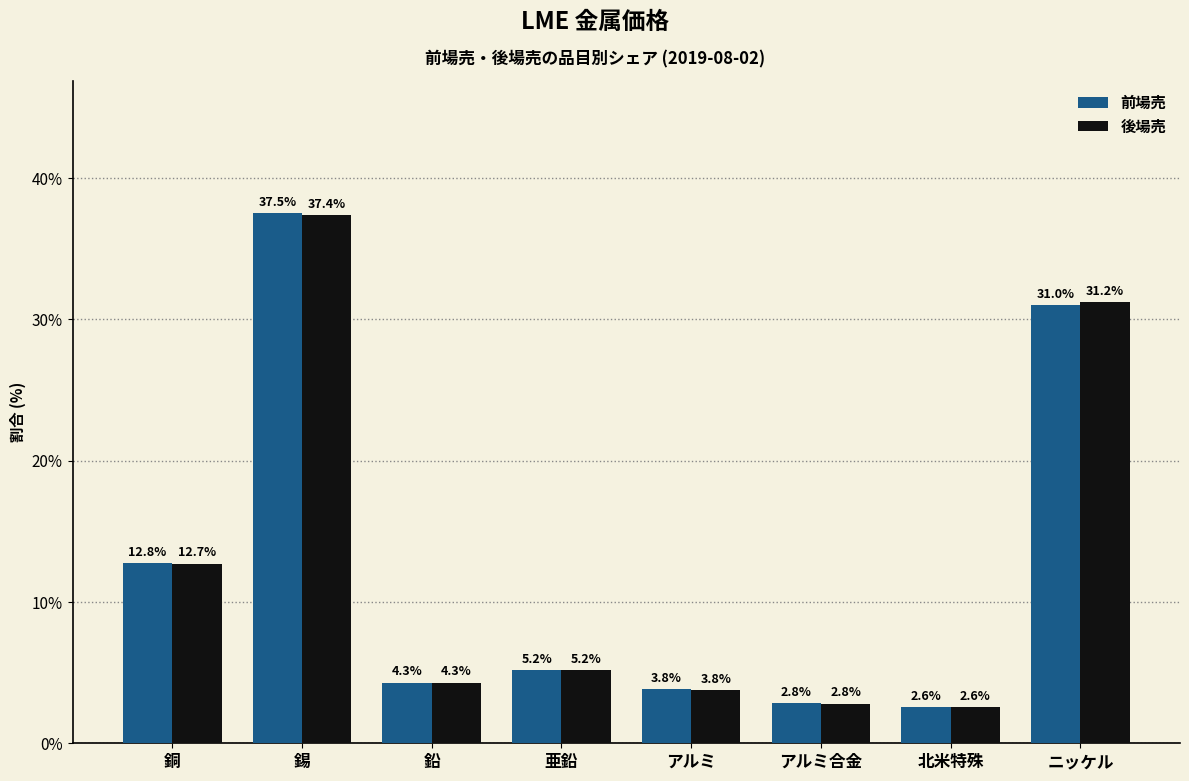

What is the greatest value displayed?

37.5